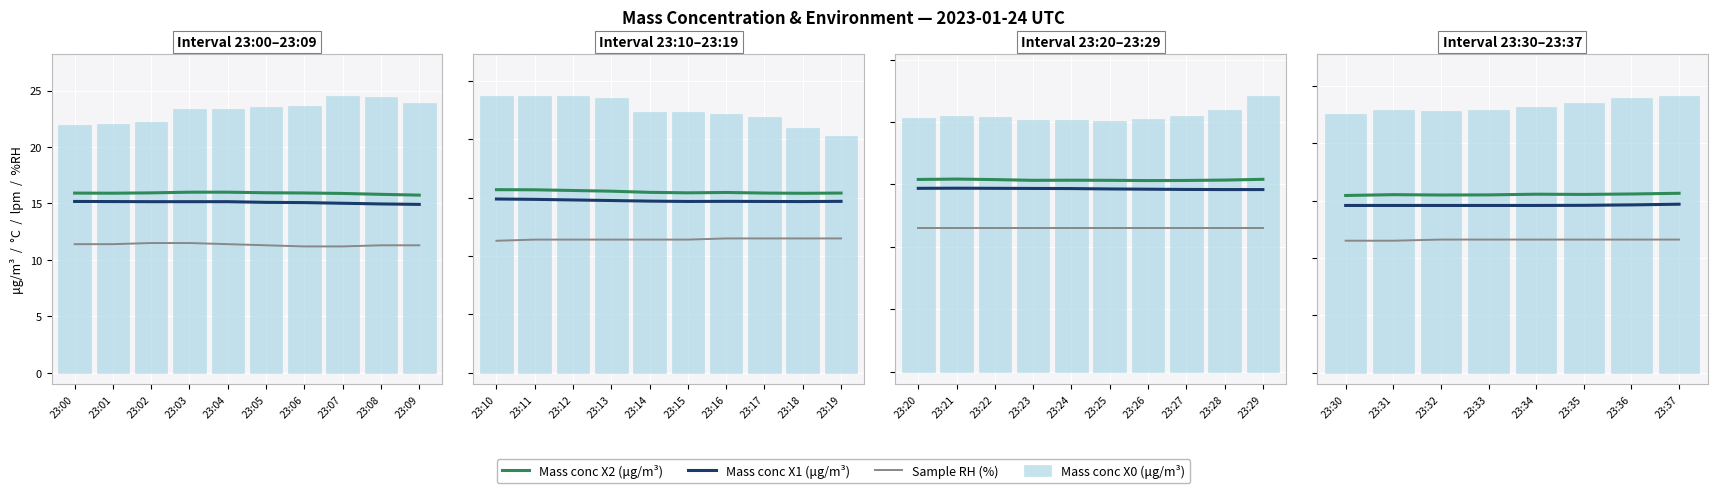

Which series has the widest spread of values?

Mass conc X0 (μg/m³)